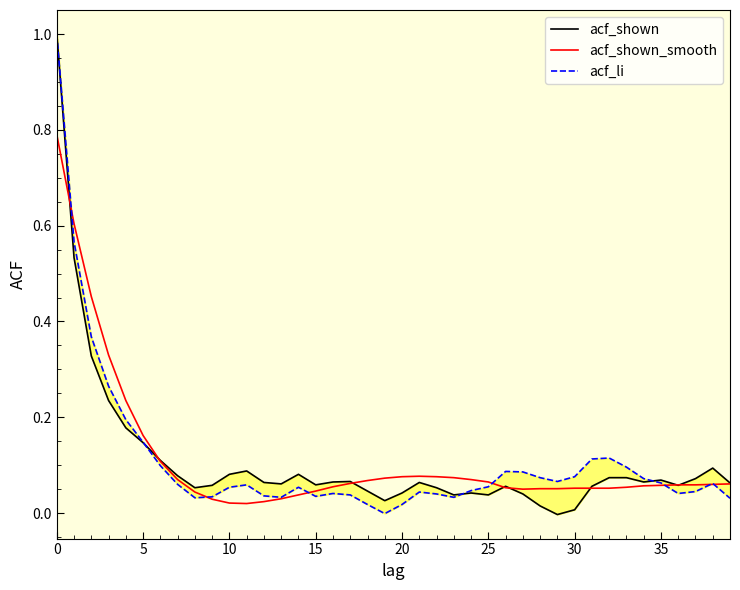

After their last crossing, which series has the higher values: acf_li or acf_shown?

acf_shown